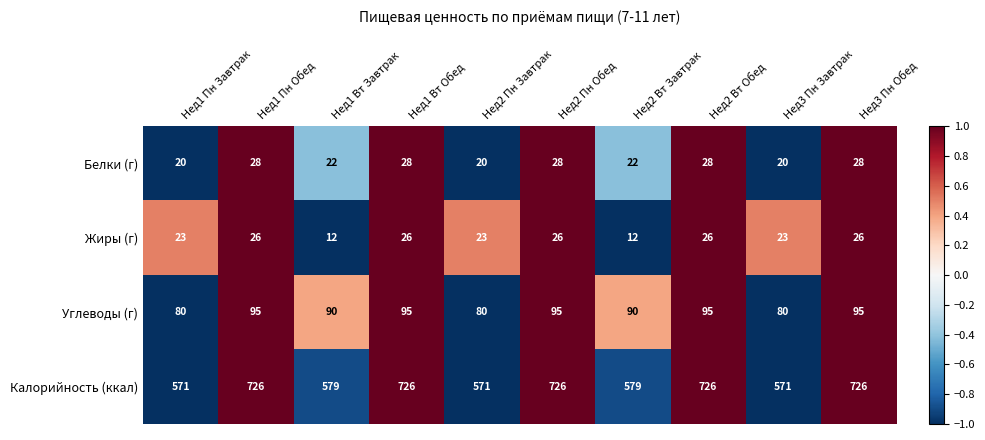

How many distinct data groups are displayed?

4